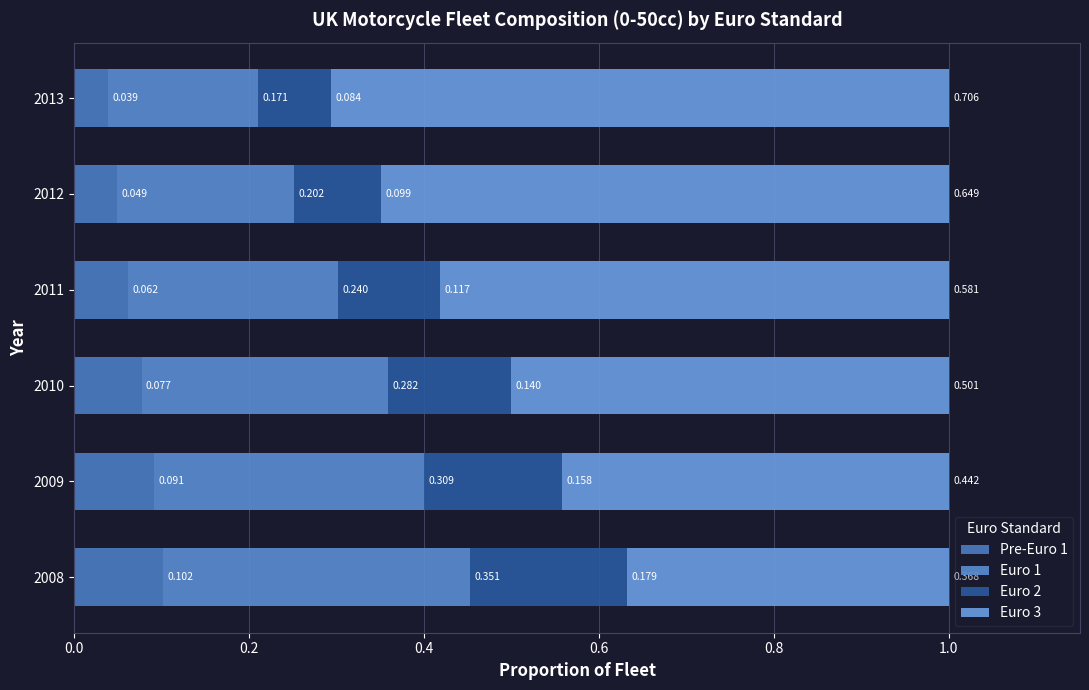

What position from the right is 0.4?

4